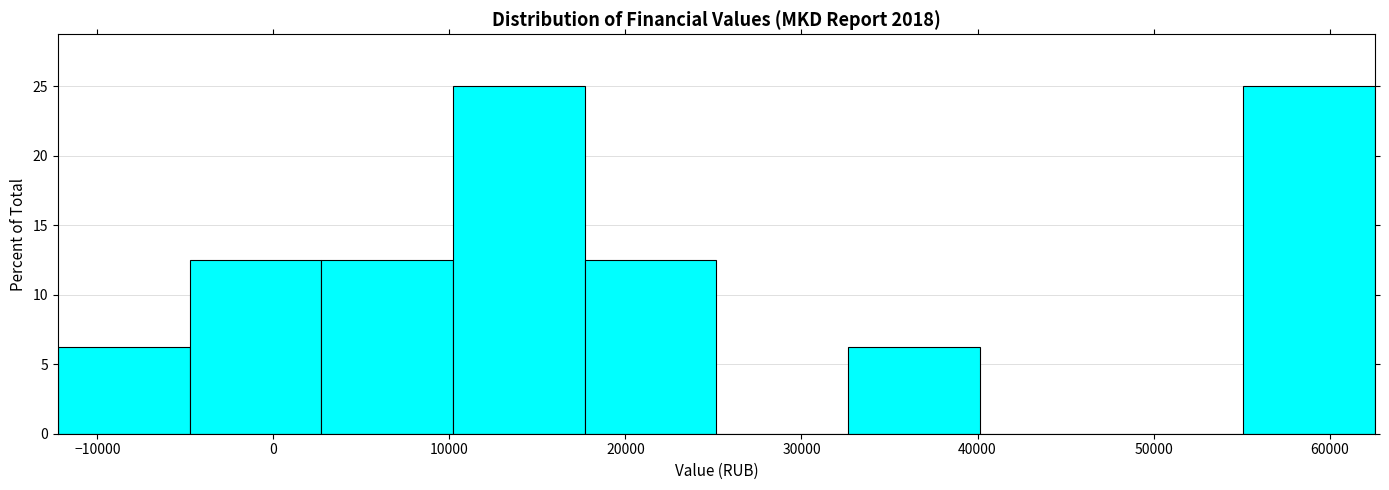

Reading left to right, list every bar in this chart as the range it spans on the x-axis followed by its height. Neither the bar edges nor the heights are printed on the chart, so give them approximately, as read against the axes.

-12000 to -5000: 6.5
-5000 to 3000: 12.5
3000 to 10000: 12.5
10000 to 18000: 25.0
18000 to 25000: 12.5
25000 to 33000: 0
33000 to 40000: 6.5
40000 to 48000: 0
48000 to 55000: 0
55000 to 63000: 25.0